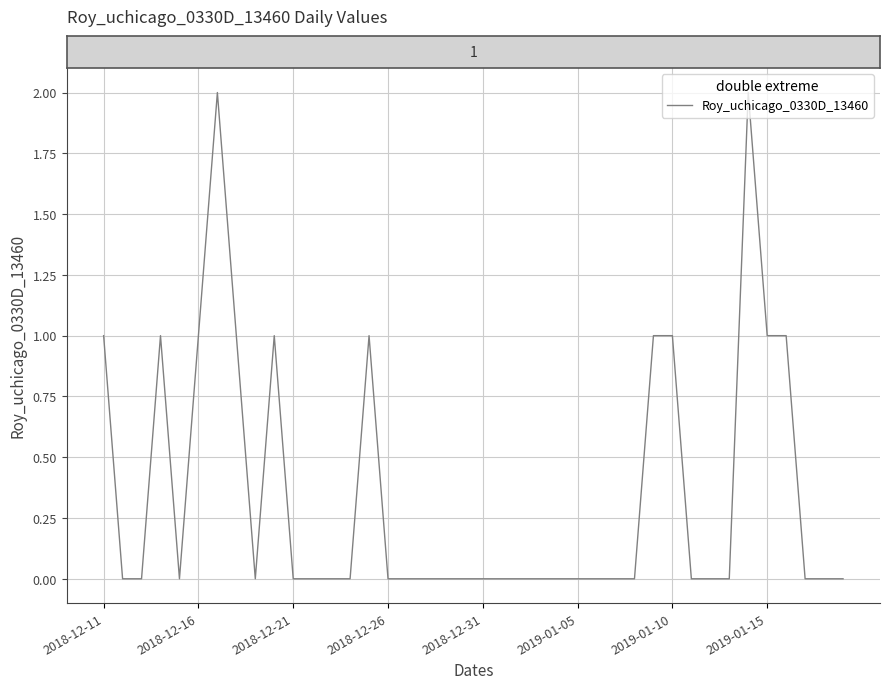

Reading left to right, what are all the values shown in this chart?

1	0	0	1	0	1	2	1	0	1	0	0	0	0	1	0	0	0	0	0	0	0	0	0	0	0	0	0	0	1	1	0	0	0	2	1	1	0	0	0